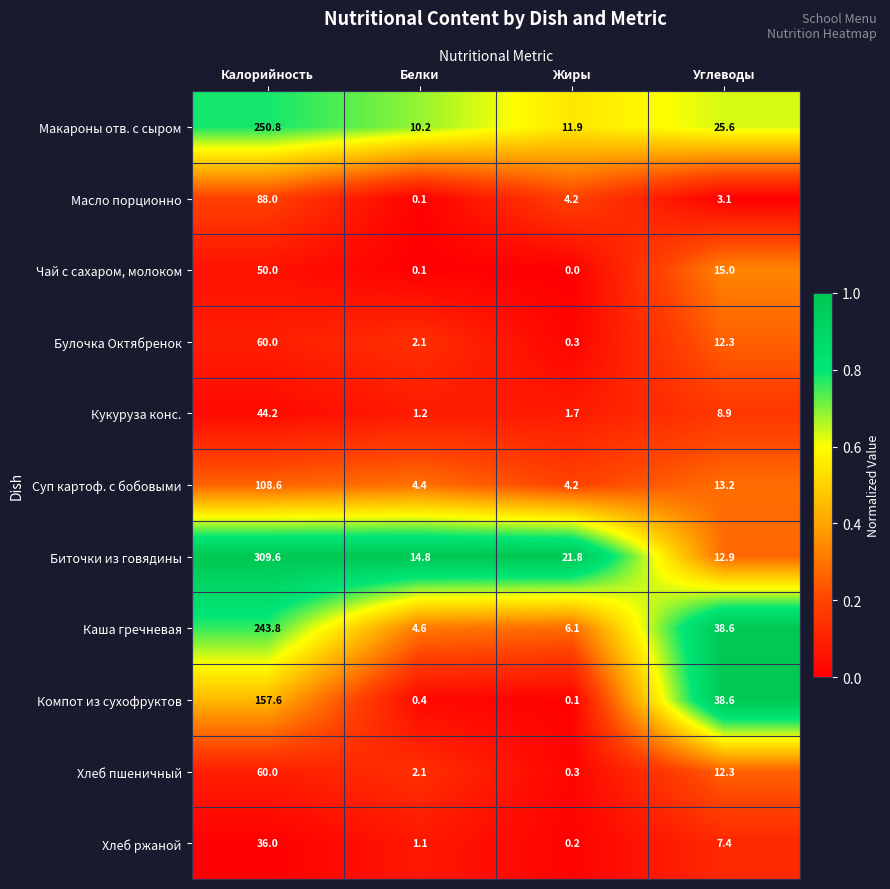

Between Белки and Углеводы, which series saw the biggest shift?

Компот из сухофруктов